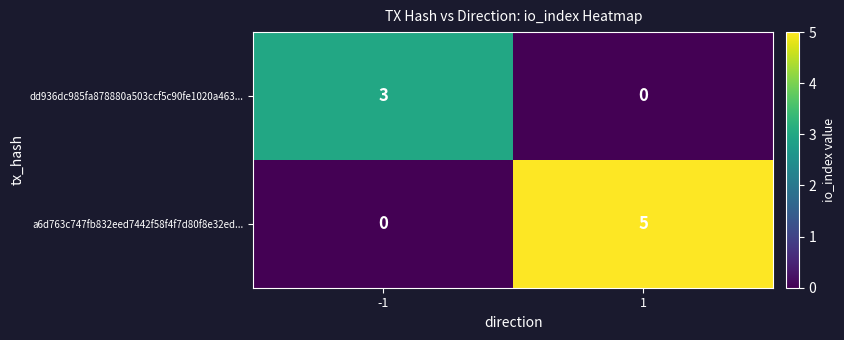

Between -1 and 1, which series saw the biggest shift?

a6d763c747fb832eed7442f58f4f7d80f8e32ed...